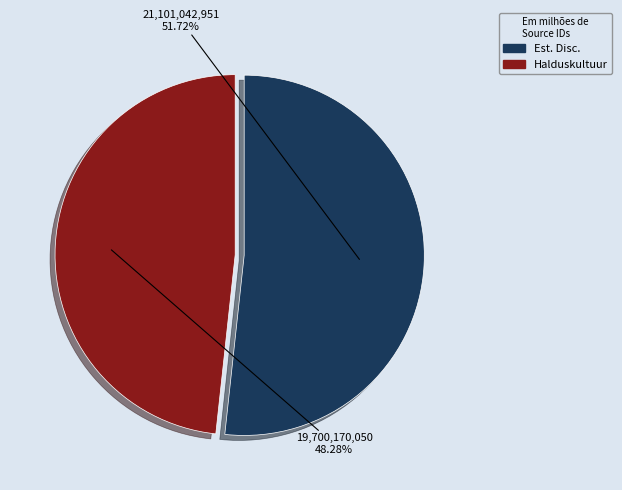

Is the sum of Halduskultuur and Est. Disc. greater than half?

Yes